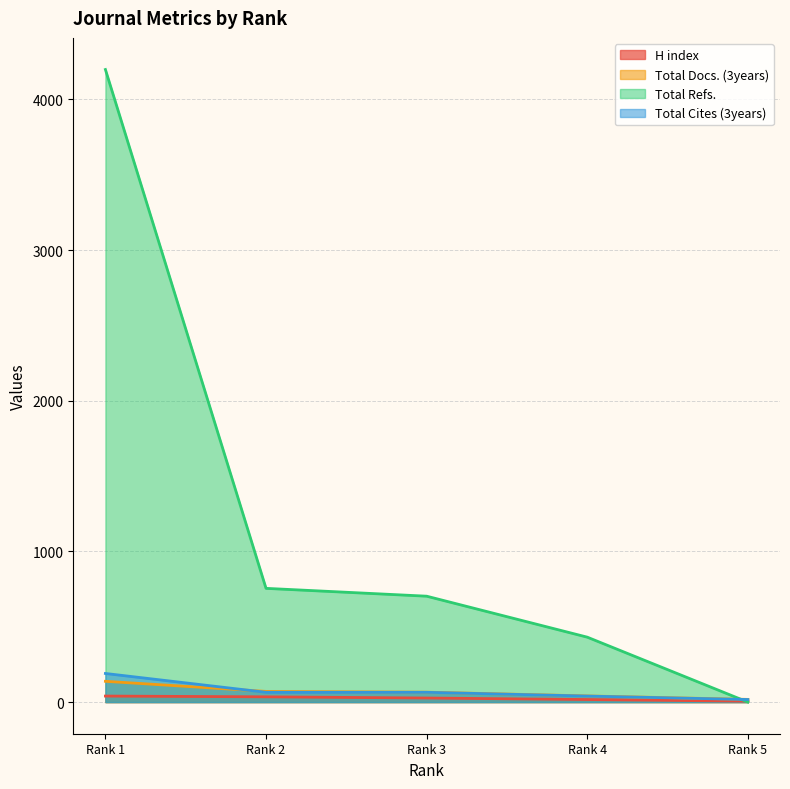

What is the value of the H index point at the 2nd from the left?

35